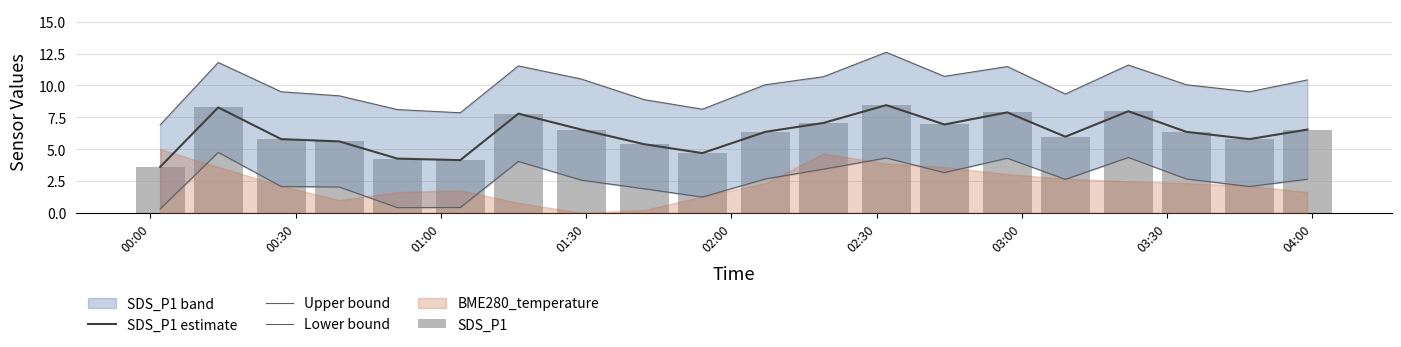

The value of Lower bound at 01:00 is 1.0. True or false?

False